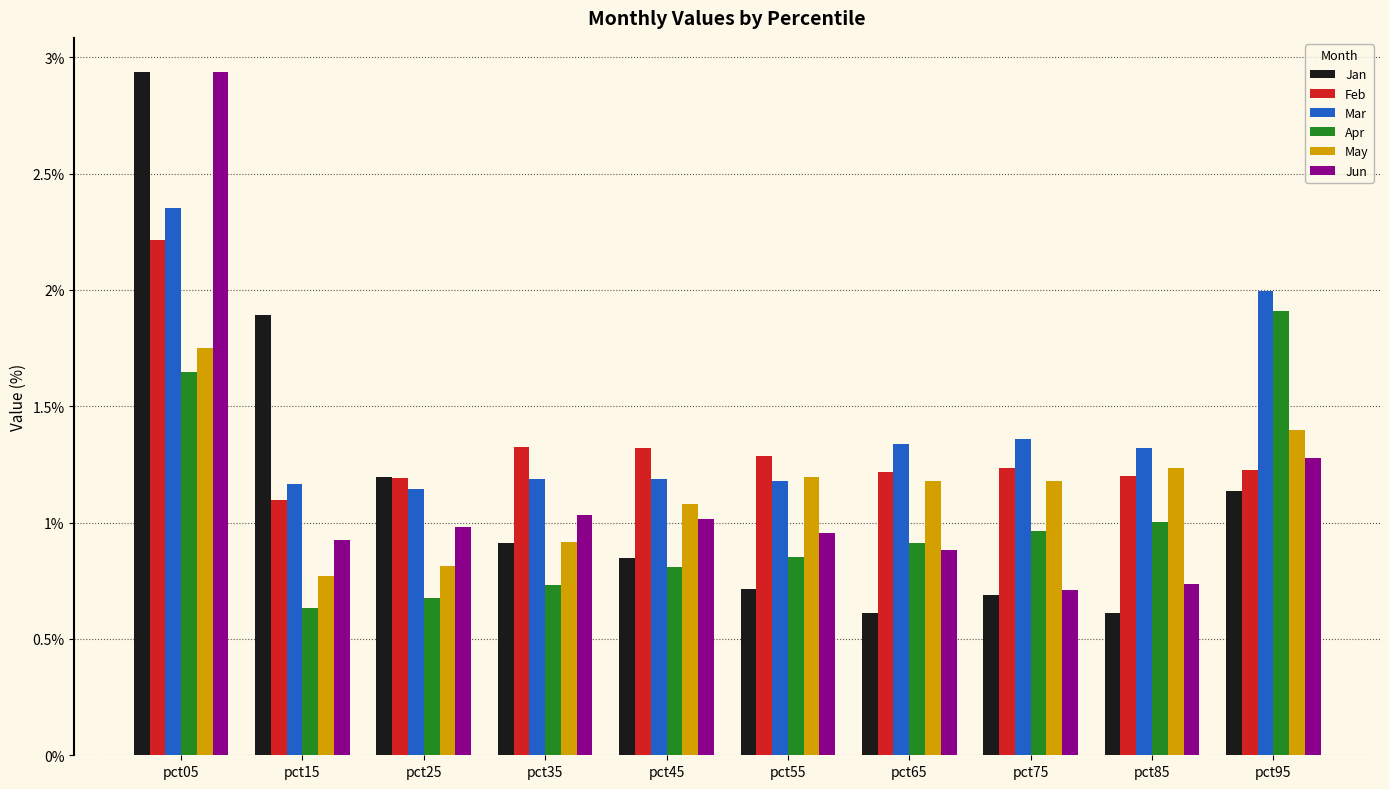

Which series has the widest spread of values?

Jan